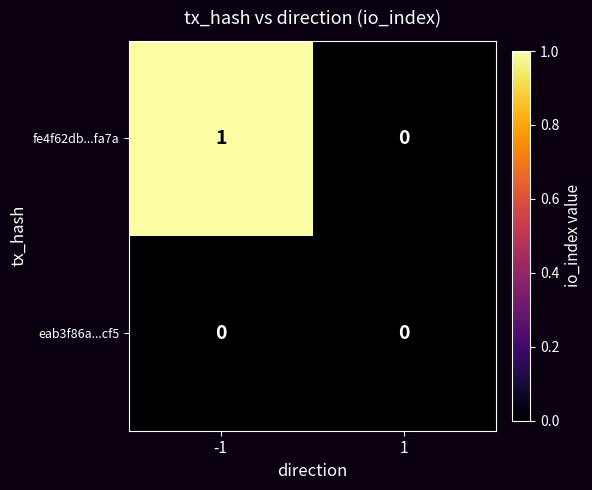

What is the greatest value displayed?

1